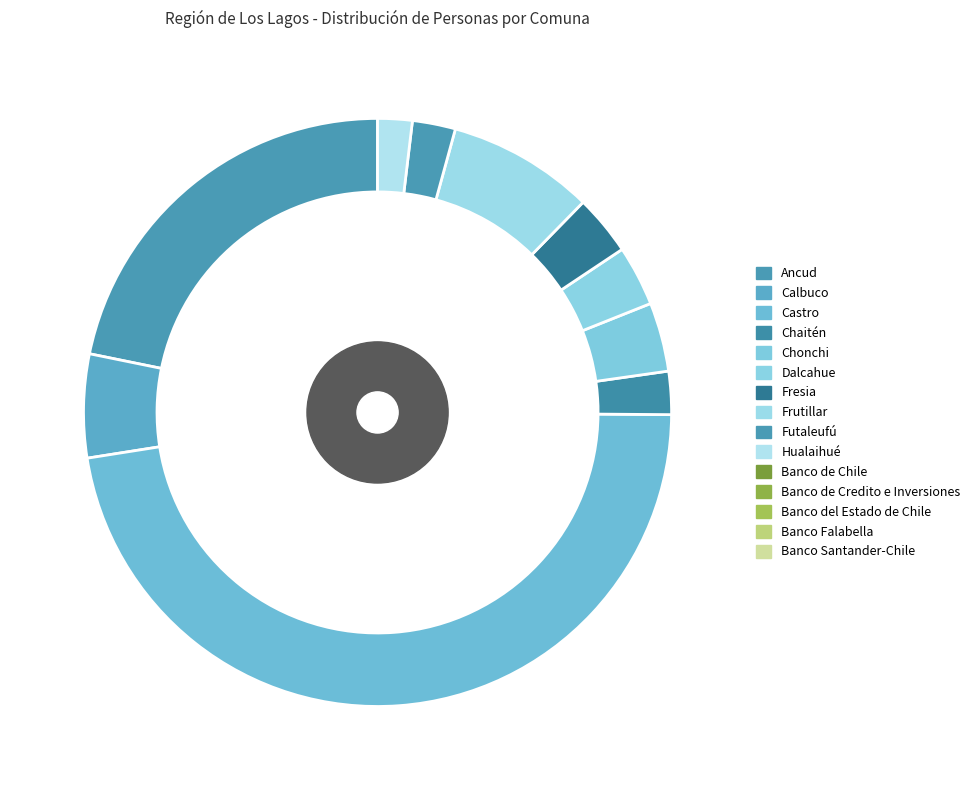

Count the number of slices in the pie.

10